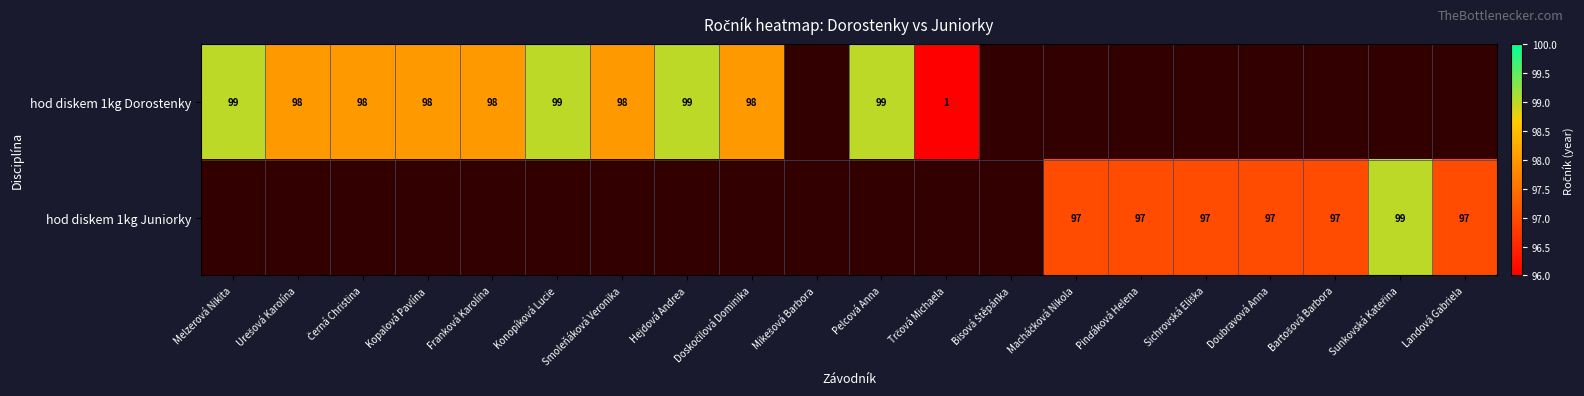

Between Kopalová Pavlína and Smoleňáková Veronika, which series saw the biggest shift?

hod diskem 1kg Dorostenky